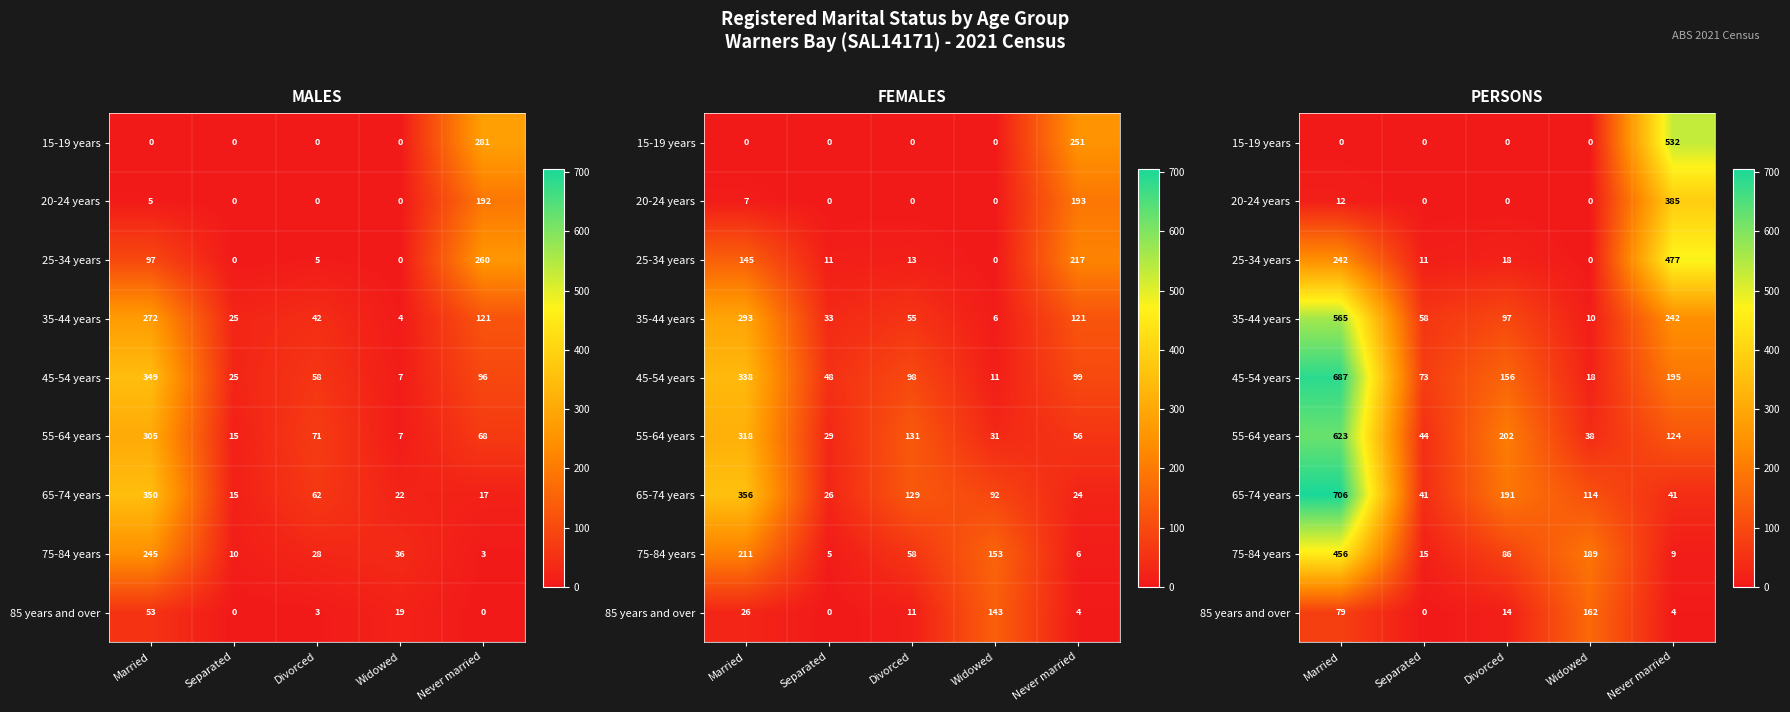

Between Married and Never married, which is larger?

Never married